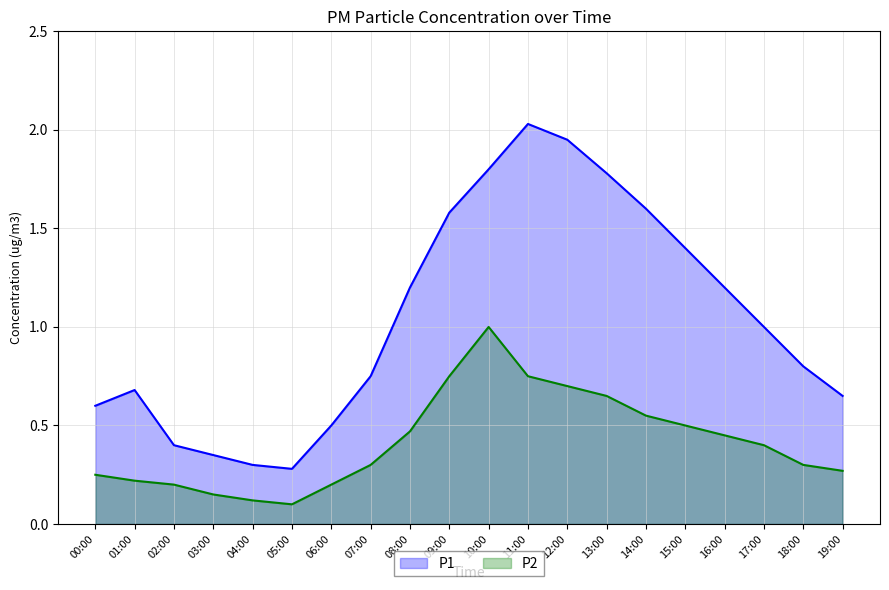

What is the difference between the second highest and minimum values in the P1 series?

1.7